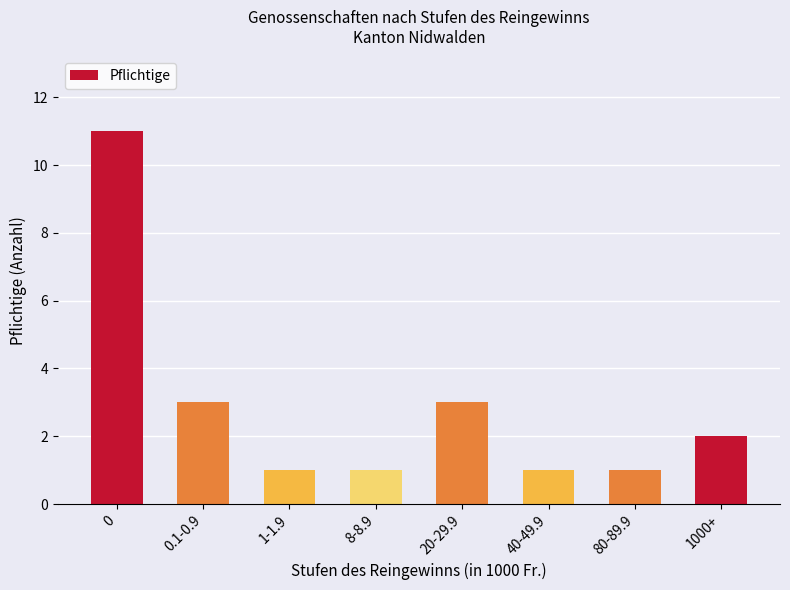

Is it true that the value at 20-29.9 is 2?

False